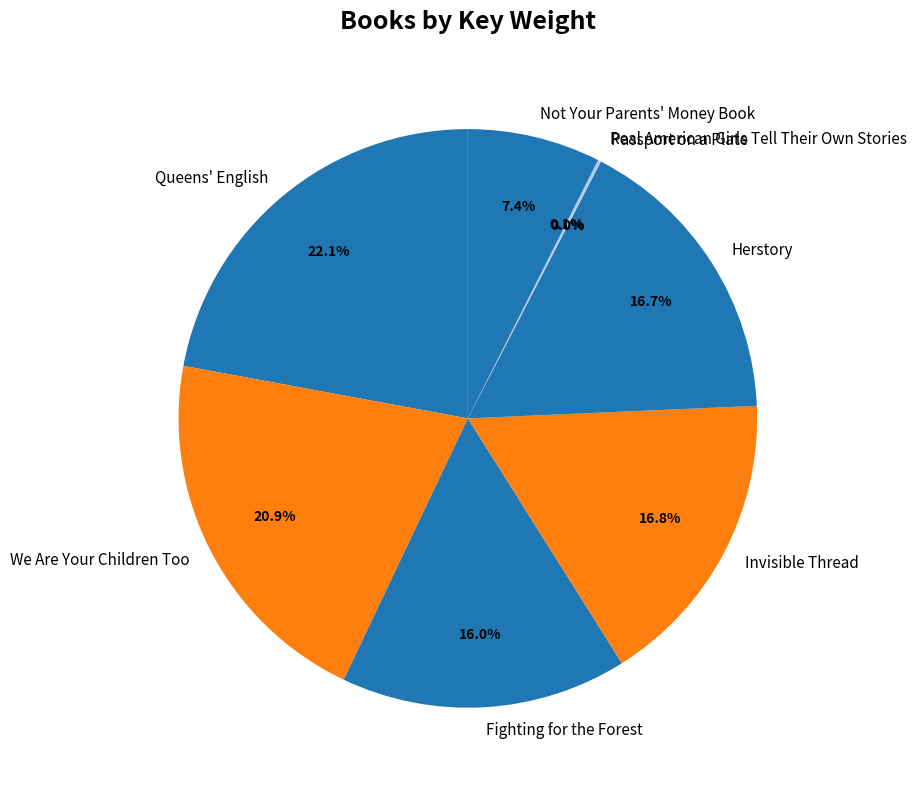

Which slice is the largest?

Queens' English